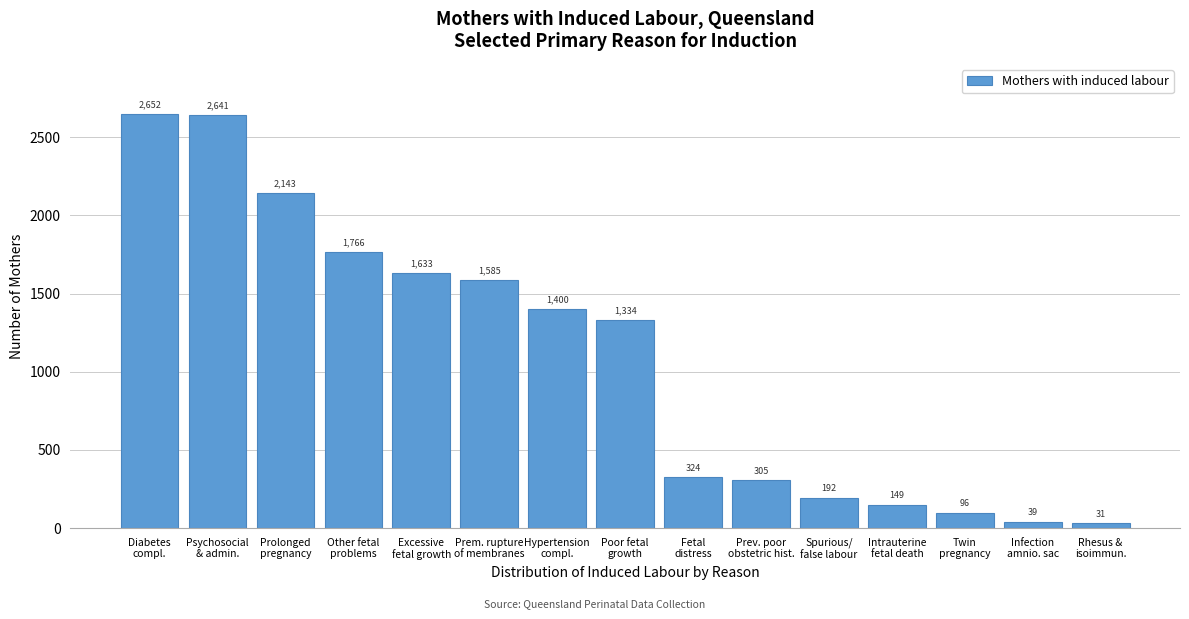

Reading left to right, transcribe all the data shown in this chart.

2652	2641	2143	1766	1633	1585	1400	1334	324	305	192	149	96	39	31